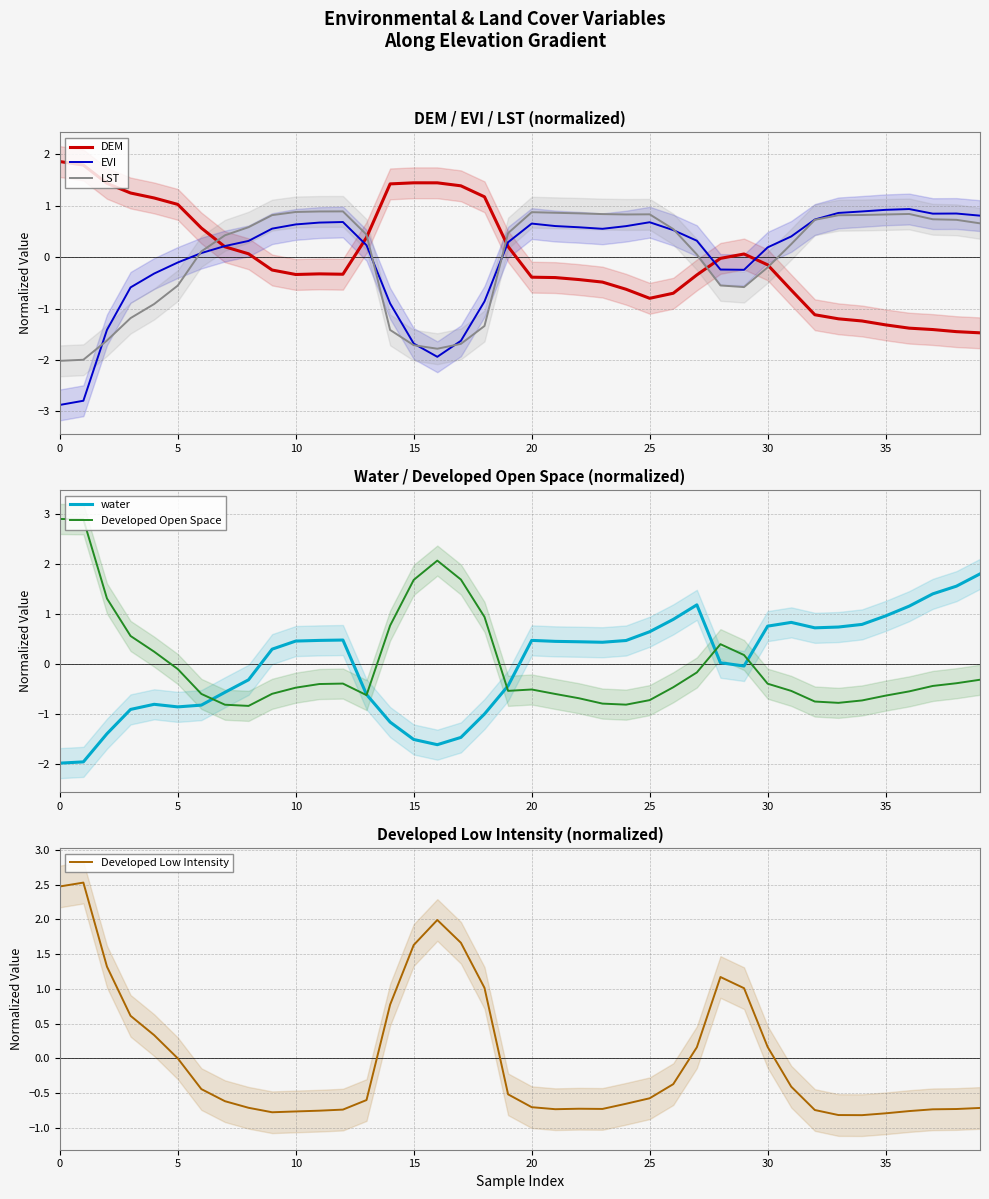

What is the value of the DEM point at the 18th from the left?

1.4